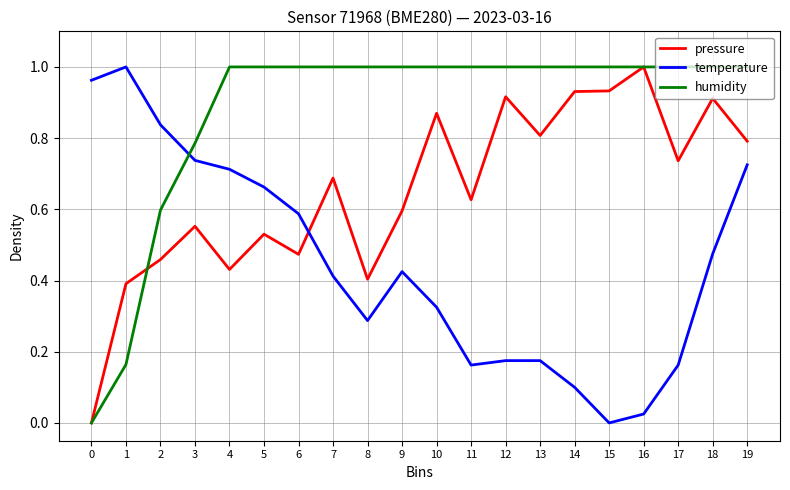

Which category has the lowest value in the temperature series?

15